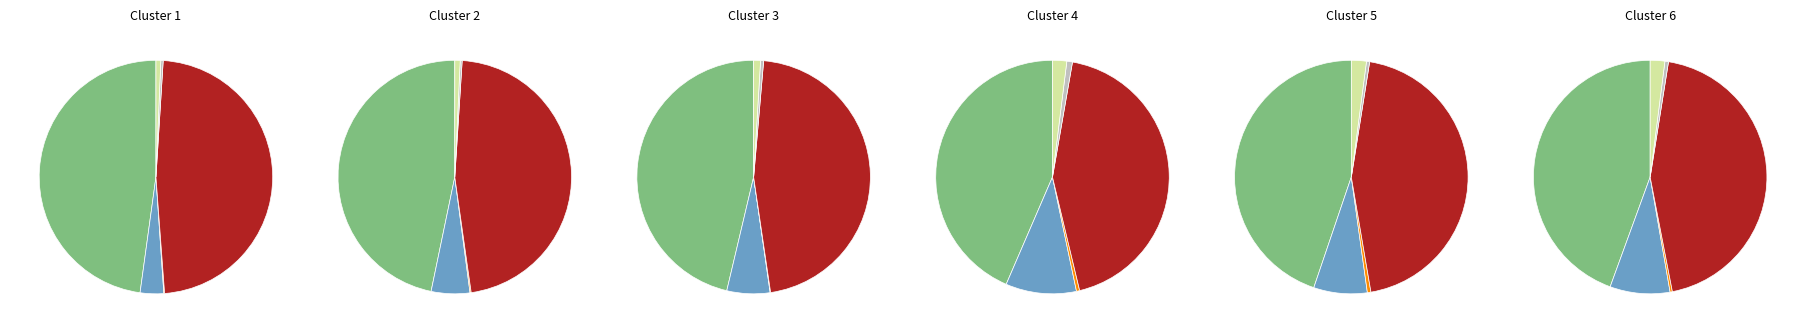

Rank the series by their maximum value, from lowest to highest.

POSITIVITY_RATE, COVID_DEATHS, OTHER, COVID_COUNT, COVID_TEST, DAILY_BASE_TESTS